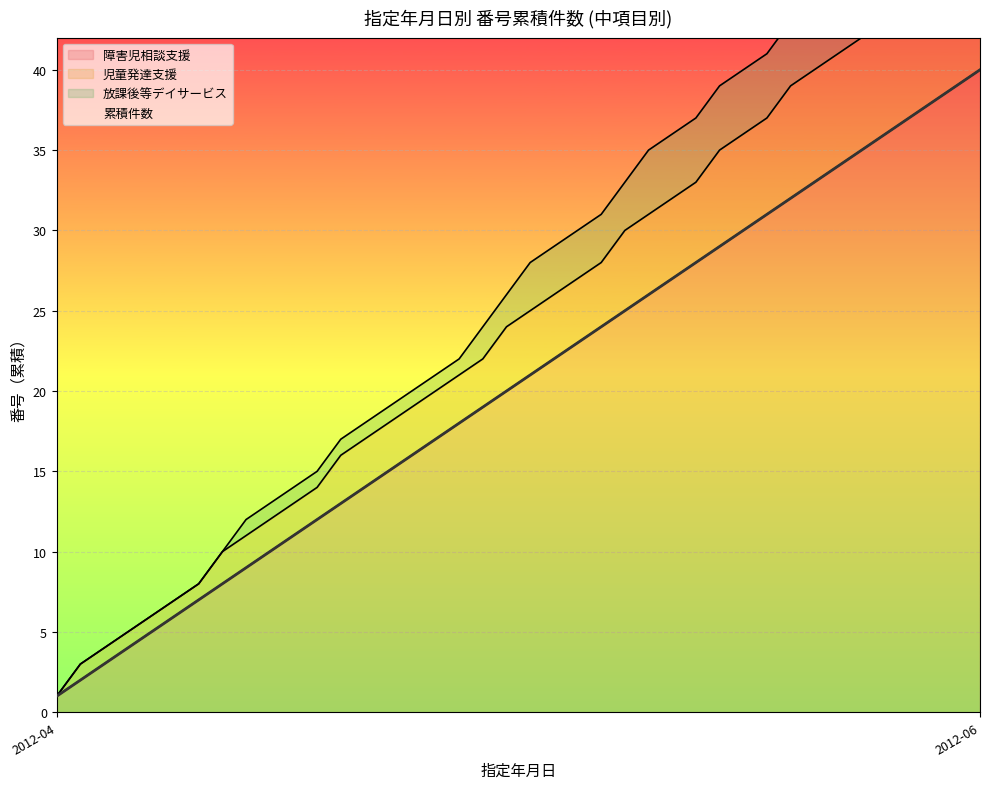

Which has a higher value, 2012-04-01 or 2012-04-01?

2012-04-01